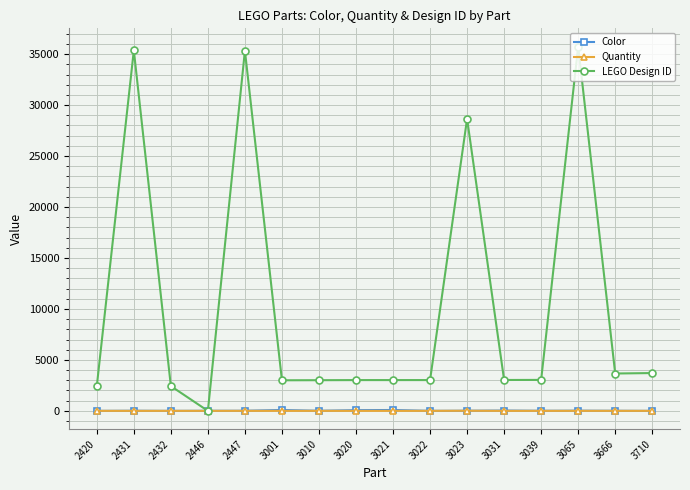

Which series ends up on top after the final intersection of Color and Quantity?

Quantity